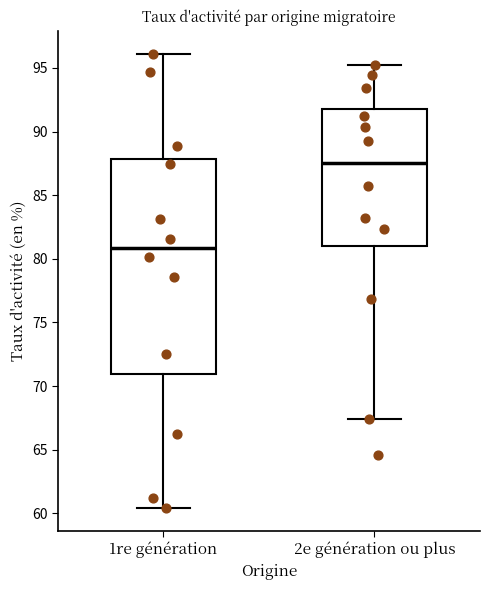

Which box has the highest median line?

2e génération ou plus